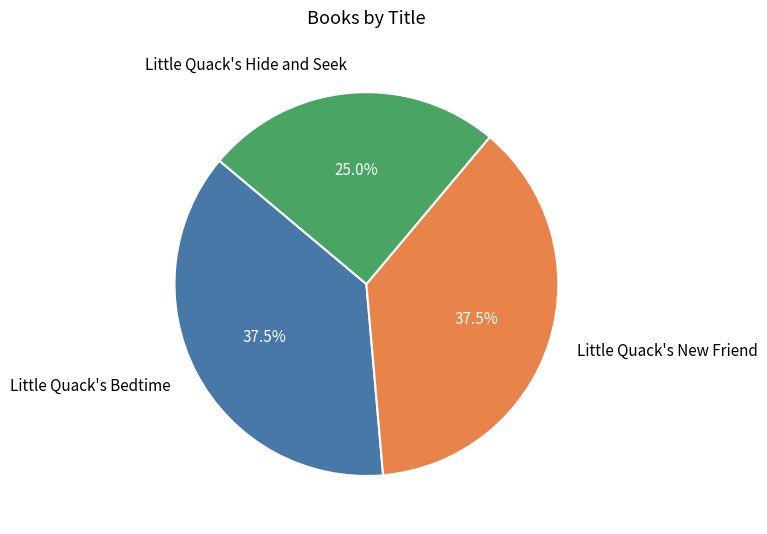

Does any single category account for the majority?

No